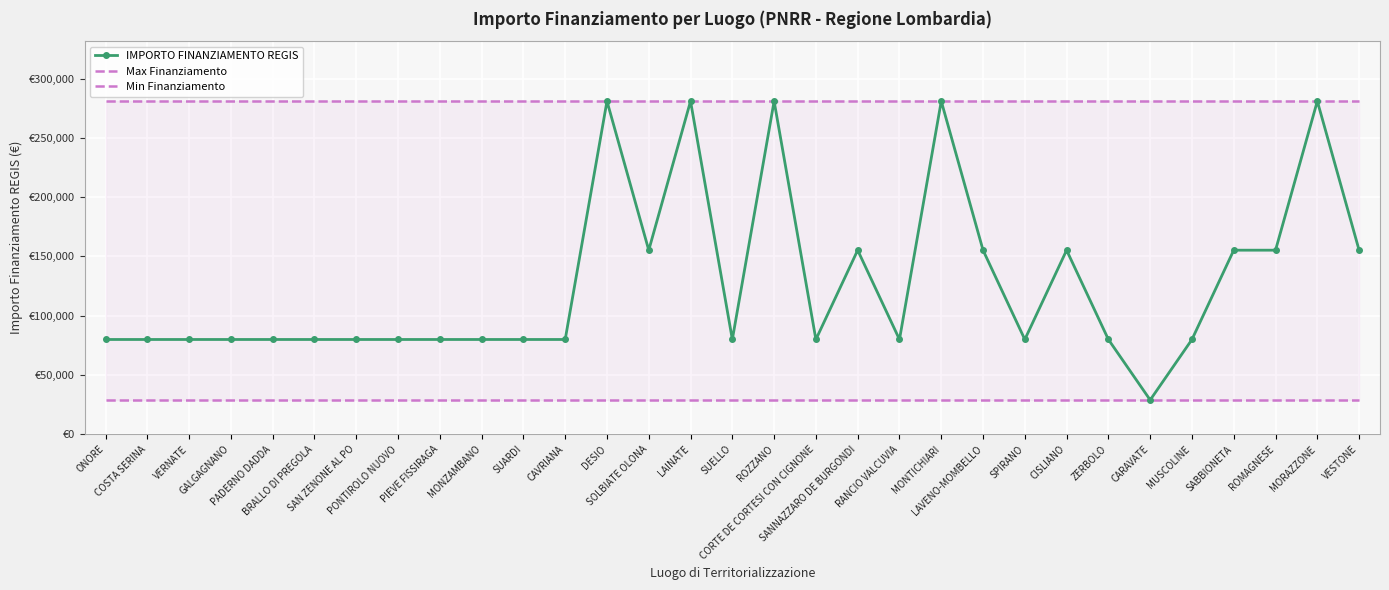

True or false: Max Finanziamento has a value of 280932 at SANNAZZARO DE BURGONDI.

True